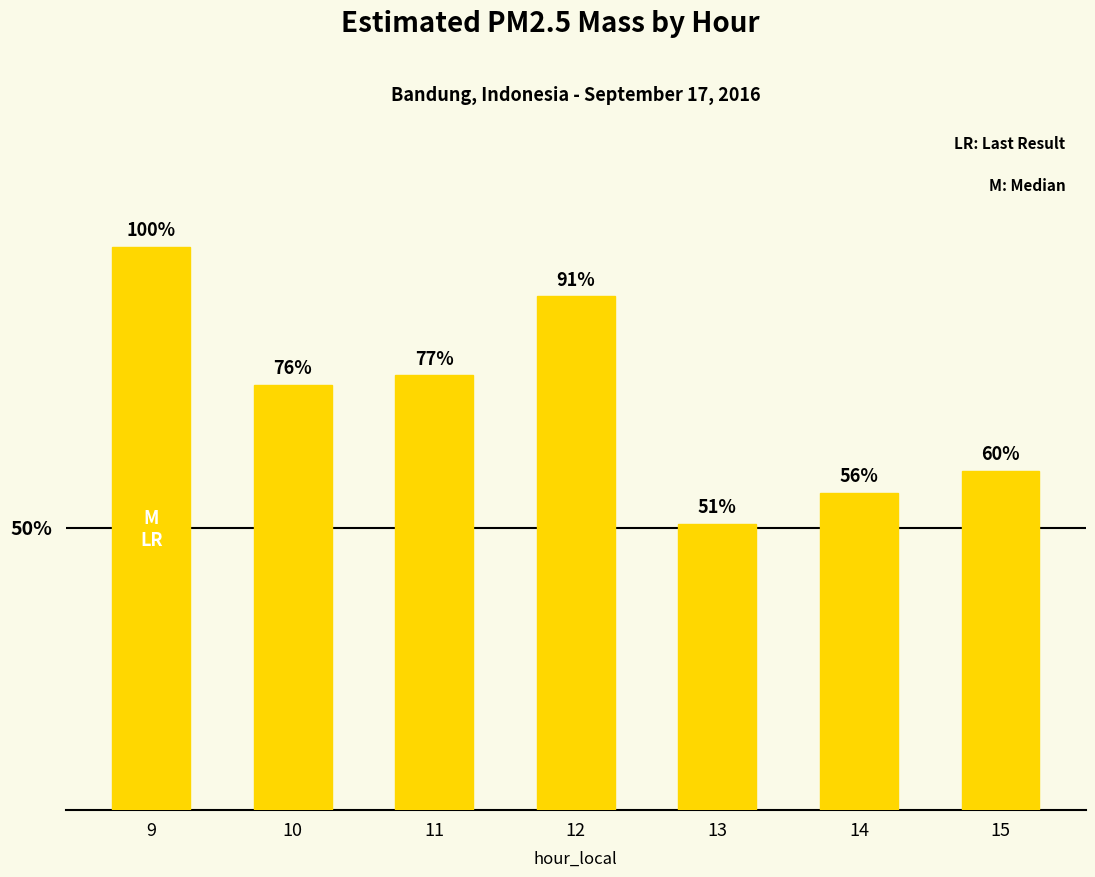

Is it true that the value at 9 is 50.2?

False